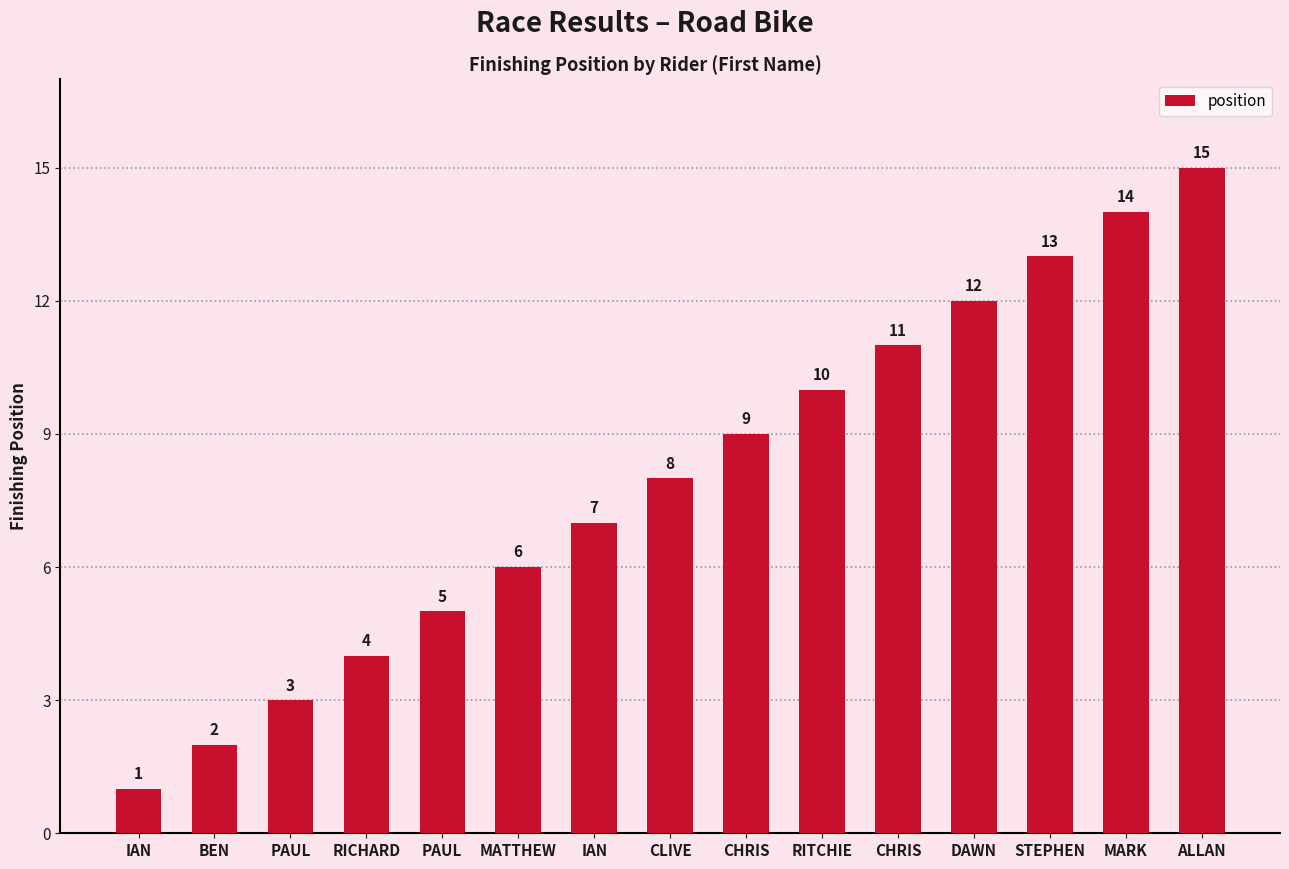

Is it true that the value at CLIVE is 8?

True